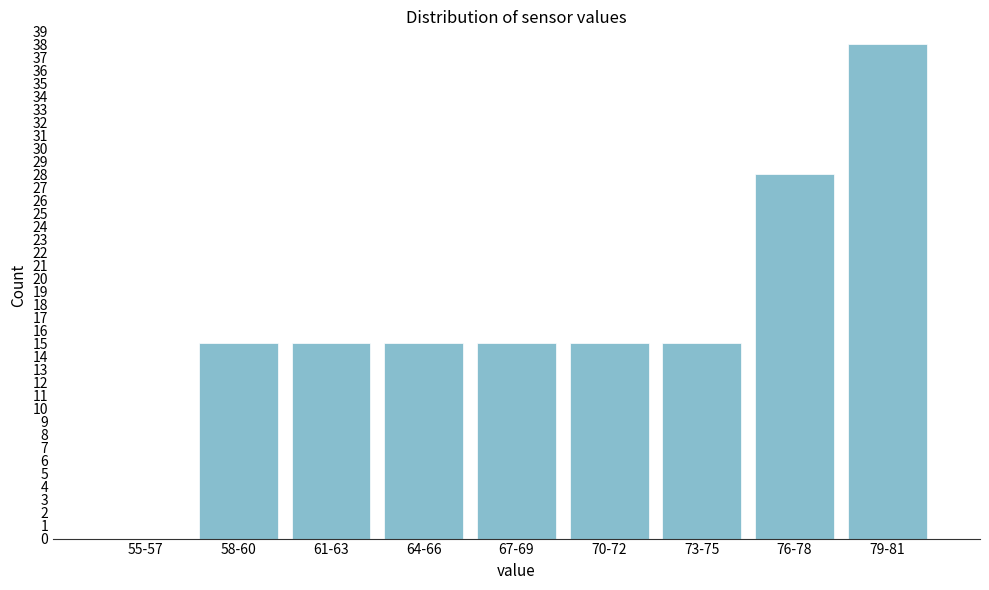

Reading right to left, what are all the values shown in this chart?

79-81=38	76-78=28	73-75=15	70-72=15	67-69=15	64-66=15	61-63=15	58-60=15	55-57=0